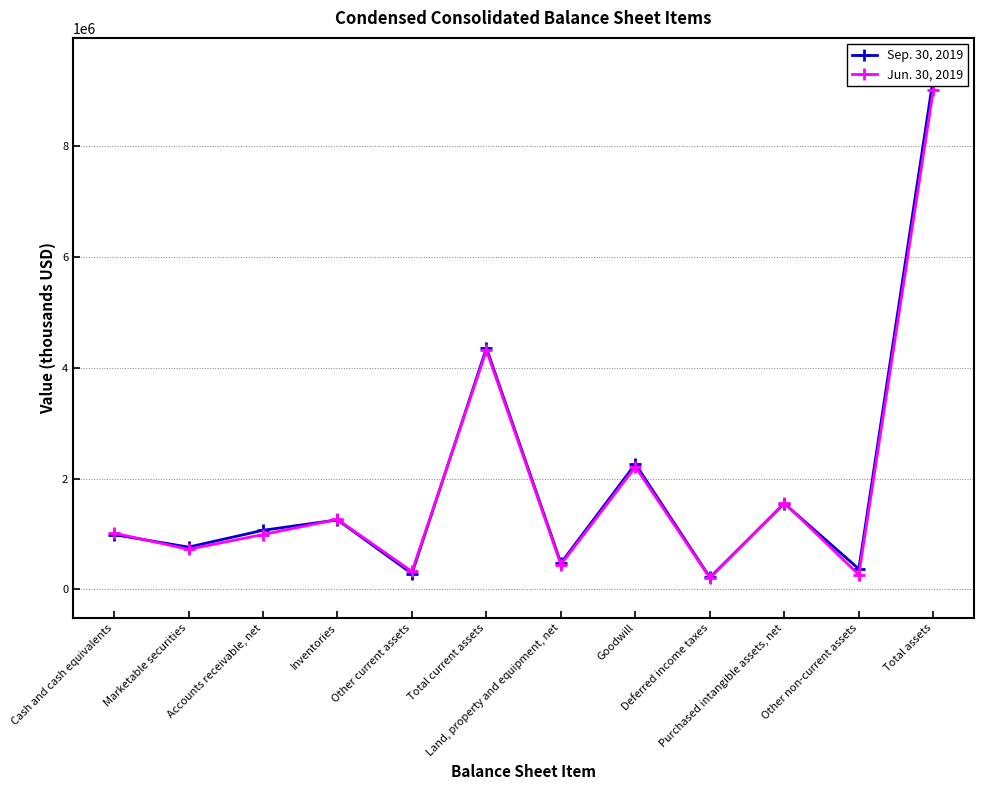

Reading right to left, list all the values displayed in this chart.

Sep. 30, 2019: 9229399	368921	1549201	216629	2263689	475210	4355749	283799	1254240	1066188	763174	988348
Jun. 30, 2019: 9008516	265973	1560670	206141	2211858	448799	4315075	323077	1262500	990113	723391	1015994